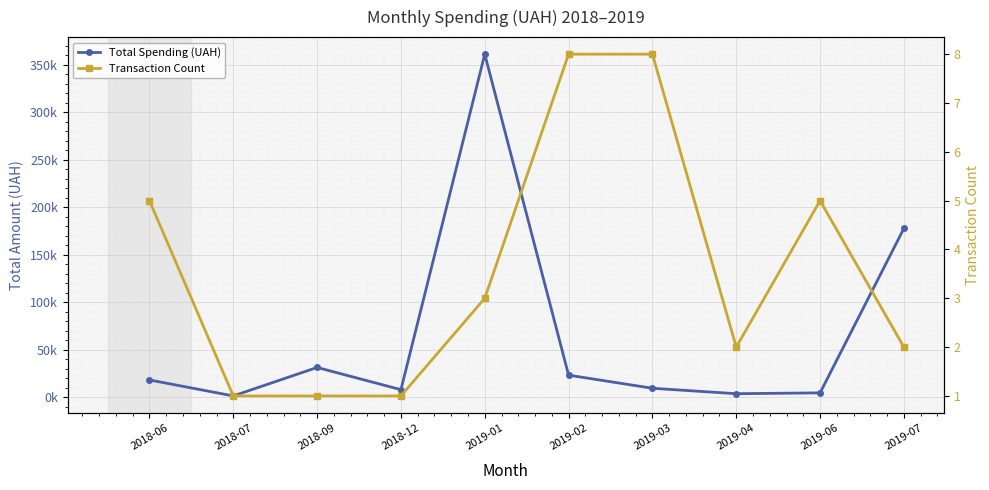

How many lines are shown in the chart?

2